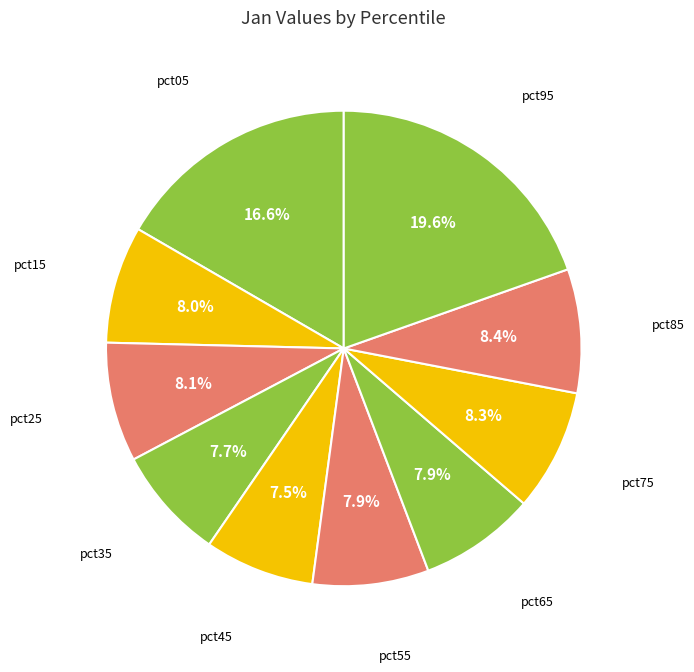

Which slice is the largest?

pct95